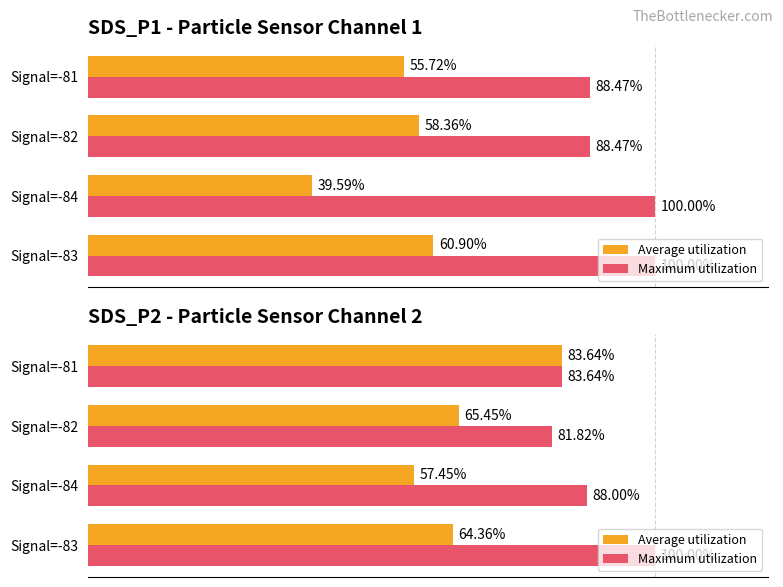

Is it true that Average utilization equals 57.5 at Signal=-84?

True